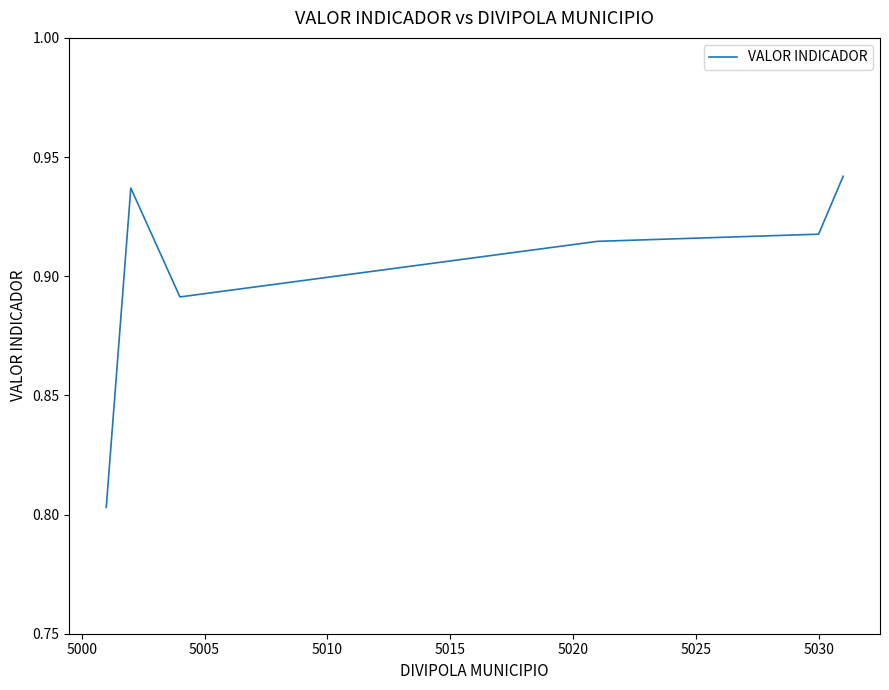

Count the values in the range 0 to 1.

6